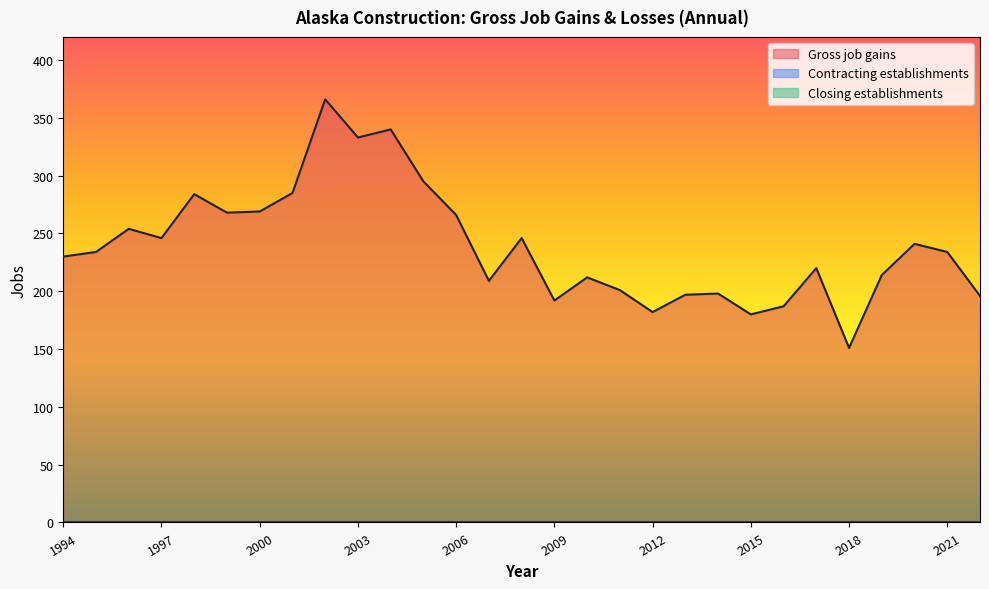

Reading left to right, list all the values displayed in this chart.

Gross job gains: 1994=230	1995=234	1996=254	1997=246	1998=284	1999=268	2000=269	2001=285	2002=366	2003=333	2004=340	2005=295	2006=266	2007=209	2008=246	2009=192	2010=212	2011=201	2012=182	2013=197	2014=198	2015=180	2016=187	2017=220	2018=151	2019=214	2020=241	2021=234	2022=196
Contracting establishments: 1994=0	1995=0	1996=0	1997=0	1998=0	1999=0	2000=0	2001=0	2002=0	2003=0	2004=0	2005=0	2006=0	2007=0	2008=0	2009=0	2010=0	2011=0	2012=0	2013=0	2014=0	2015=0	2016=0	2017=0	2018=0	2019=0	2020=0	2021=0	2022=0
Closing establishments: 1994=0	1995=0	1996=0	1997=0	1998=0	1999=0	2000=0	2001=0	2002=0	2003=0	2004=0	2005=0	2006=0	2007=0	2008=0	2009=0	2010=0	2011=0	2012=0	2013=0	2014=0	2015=0	2016=0	2017=0	2018=0	2019=0	2020=0	2021=0	2022=0